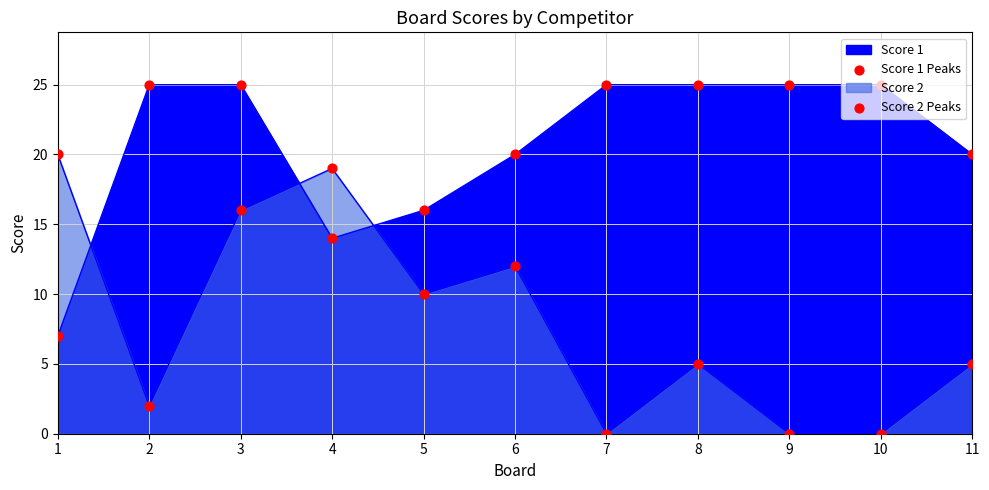

Which series has the largest total across all categories?

Score 1 Peaks